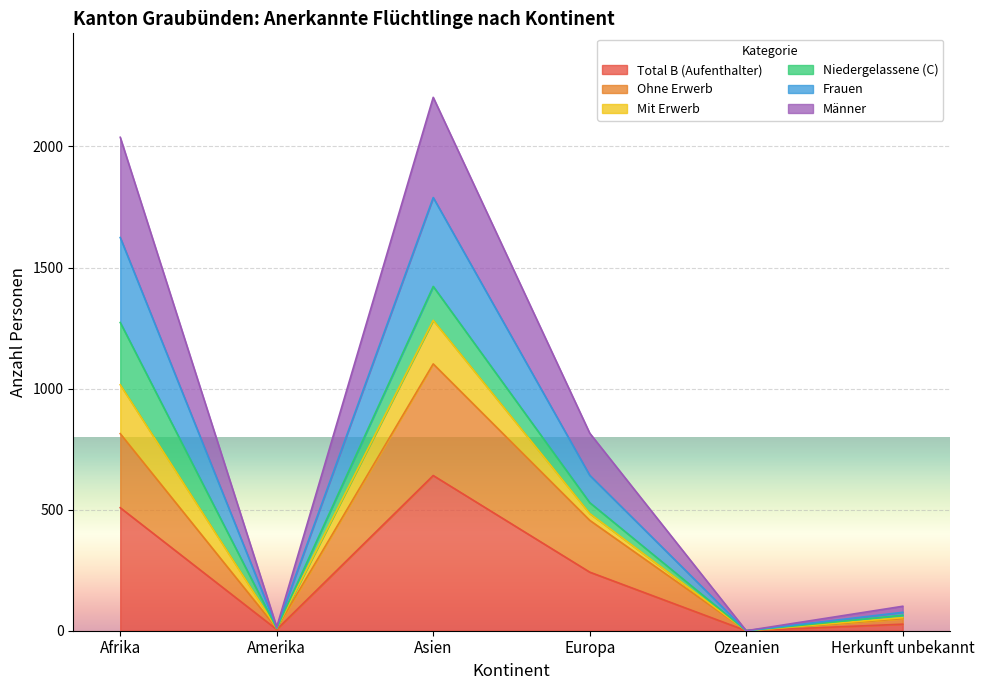

Is it true that Total B (Aufenthalter) equals 242 at Europa?

True